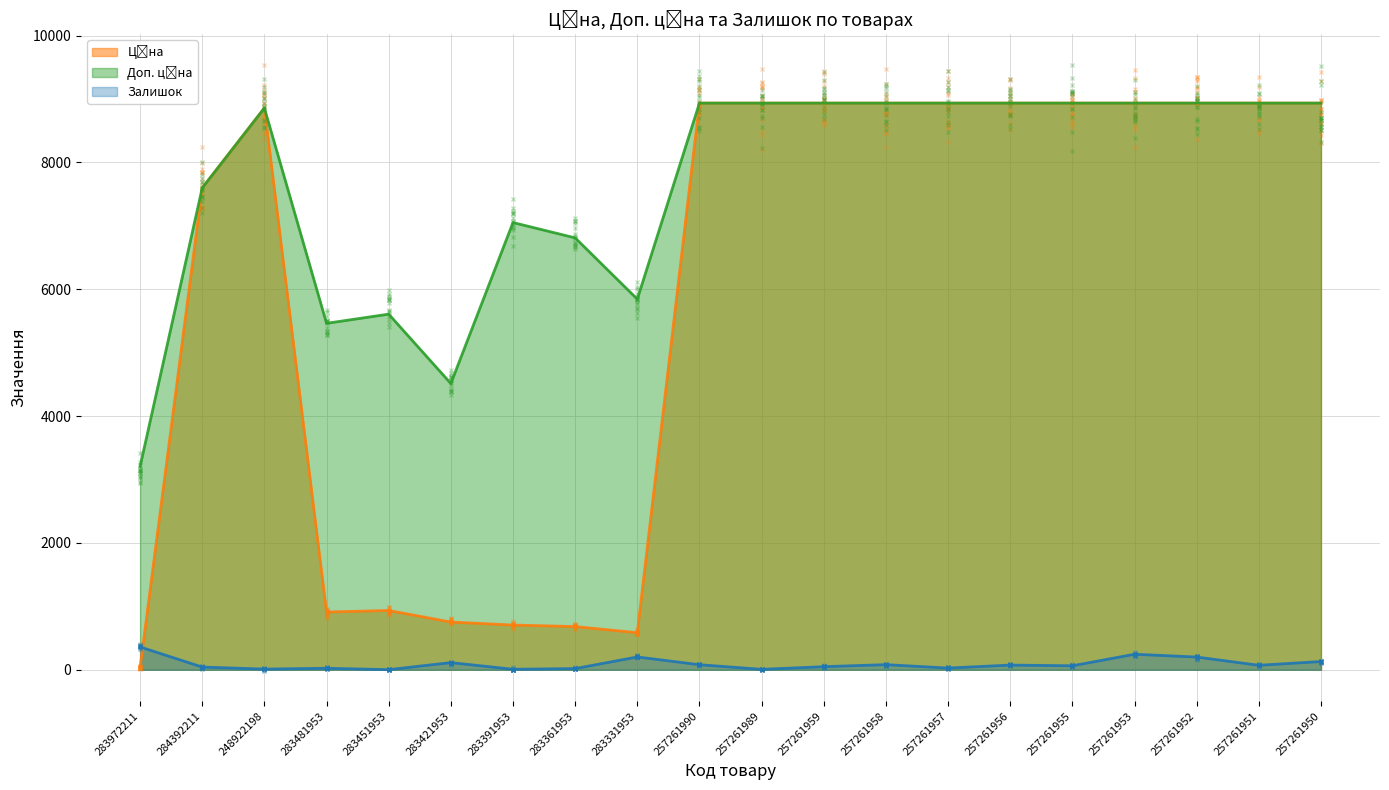

What is the label of the 2nd point from the left?

284392211